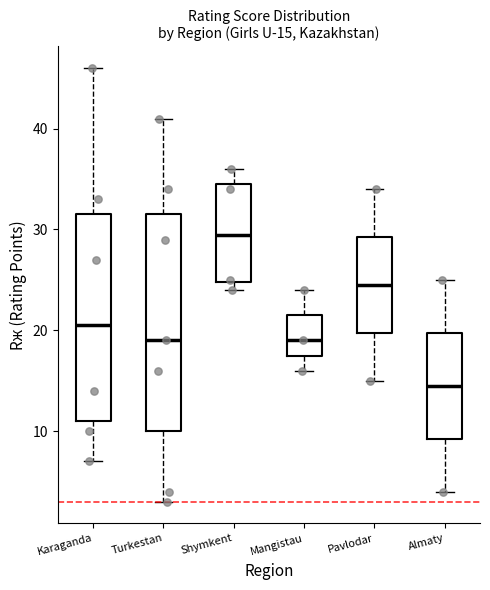

Which box is the tallest, from its lower edge to its upper edge?

Turkestan